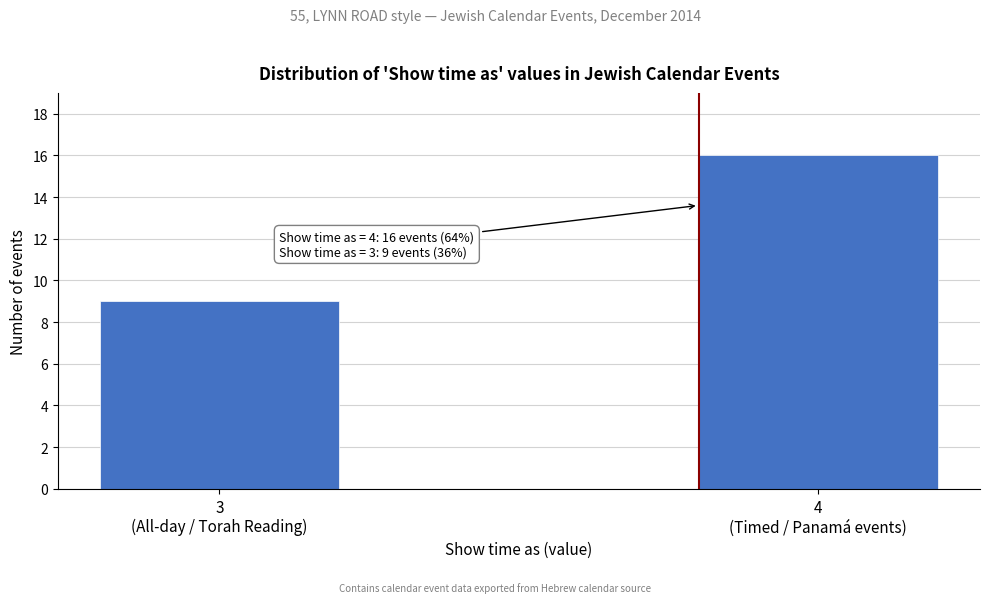

Reading left to right, what are all the values shown in this chart?

9	16